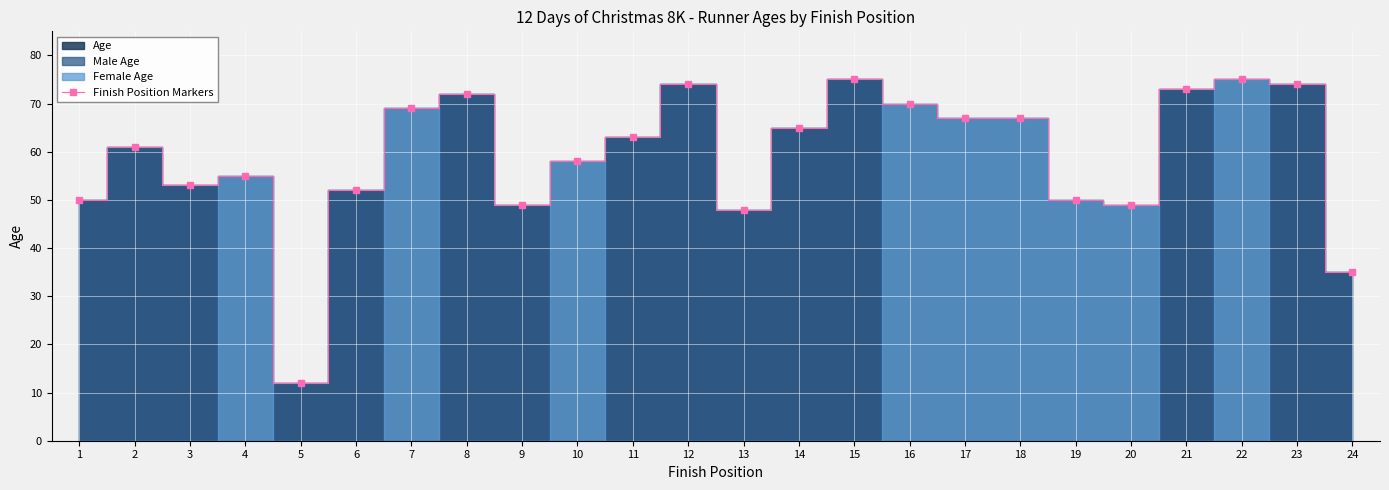

What is the minimum value shown in the chart?

12